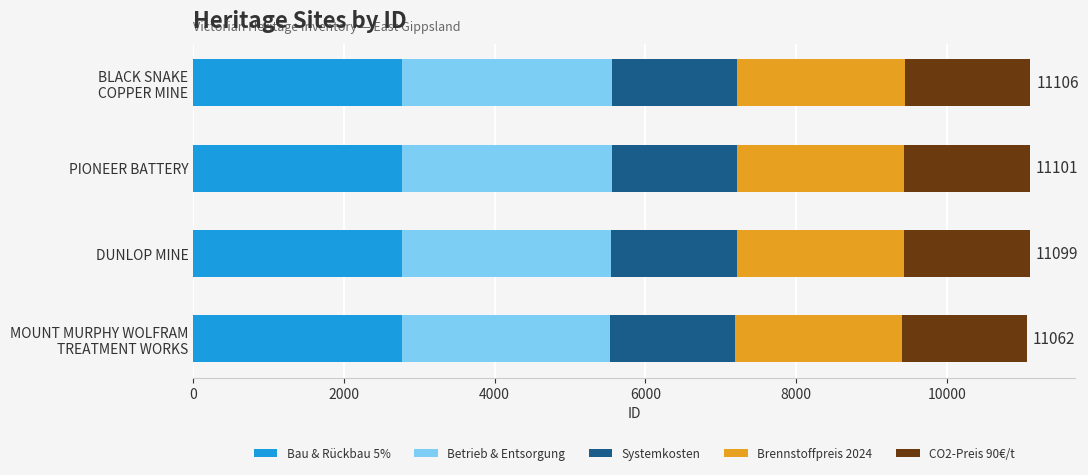

What are all the series names shown in the legend?

Bau & Rückbau 5%, Betrieb & Entsorgung, Systemkosten, Brennstoffpreis 2024, CO2-Preis 90€/t